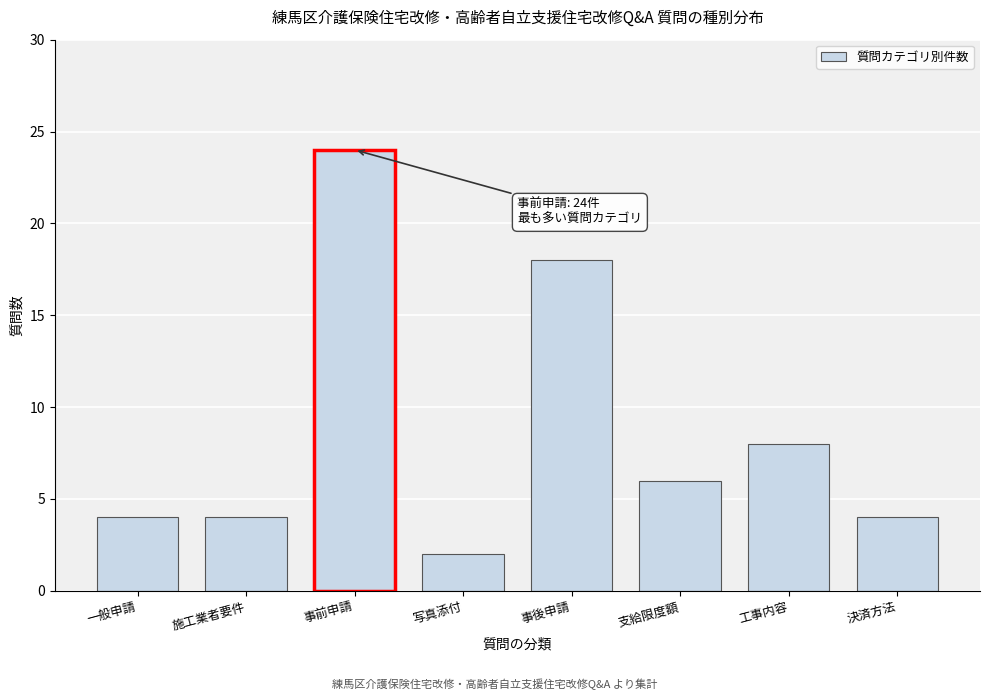

Reading left to right, transcribe all the data shown in this chart.

一般申請=4	施工業者要件=4	事前申請=24	写真添付=2	事後申請=18	支給限度額=6	工事内容=8	決済方法=4